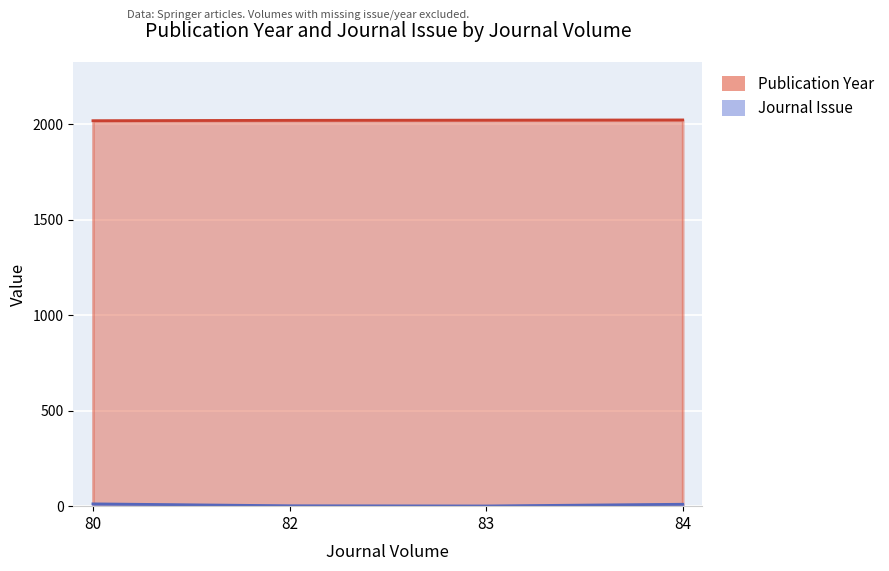

At which category is the sum across all series the highest?

84